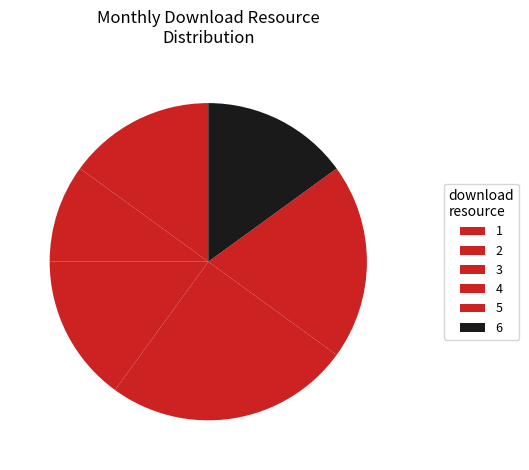

What is the change in value from 1 to 3?

+2